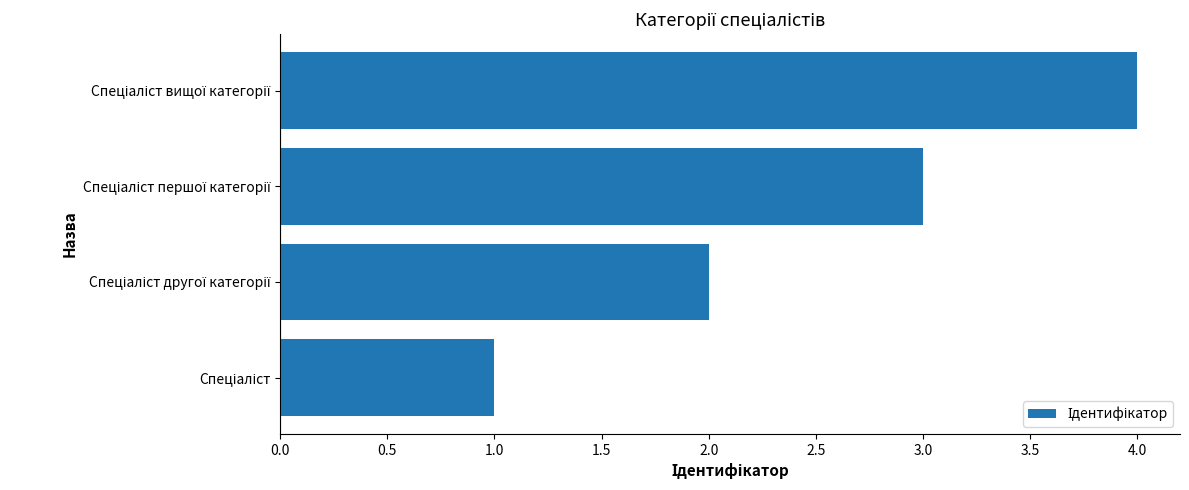

What is the difference between the maximum and minimum values?

3